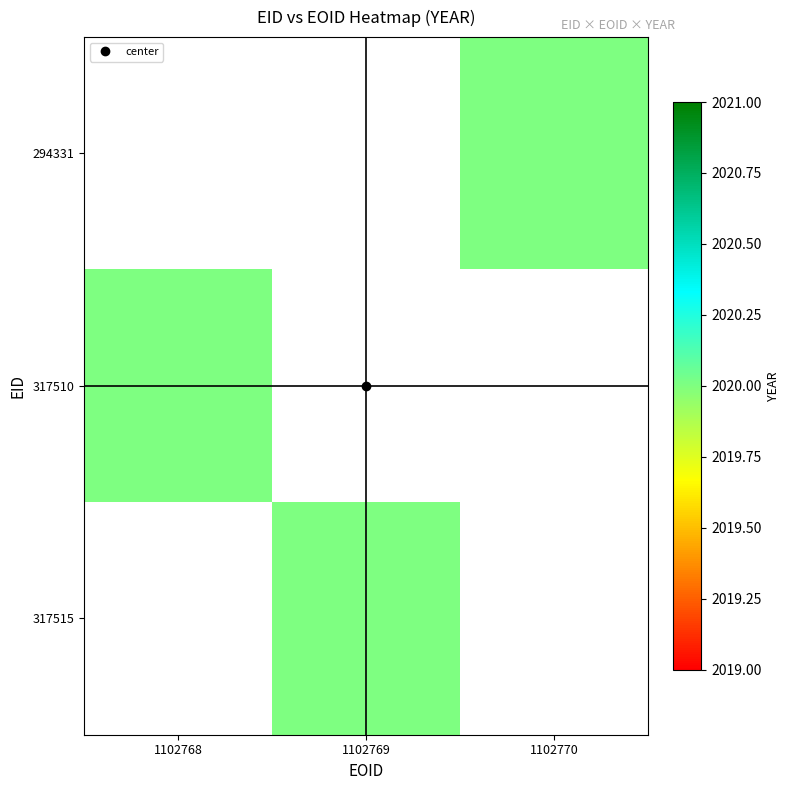

List the series in order of their overall mean, highest first.

294331, 317510, 317515